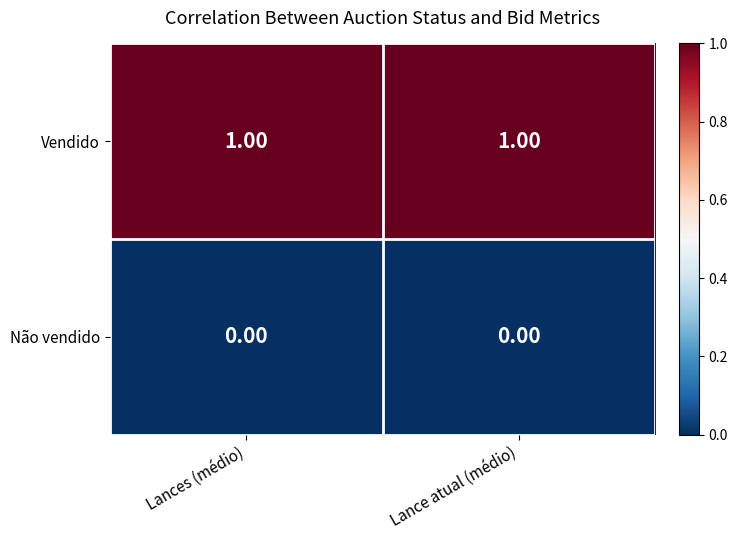

List the series in order of their peak value, highest first.

Vendido, Não vendido